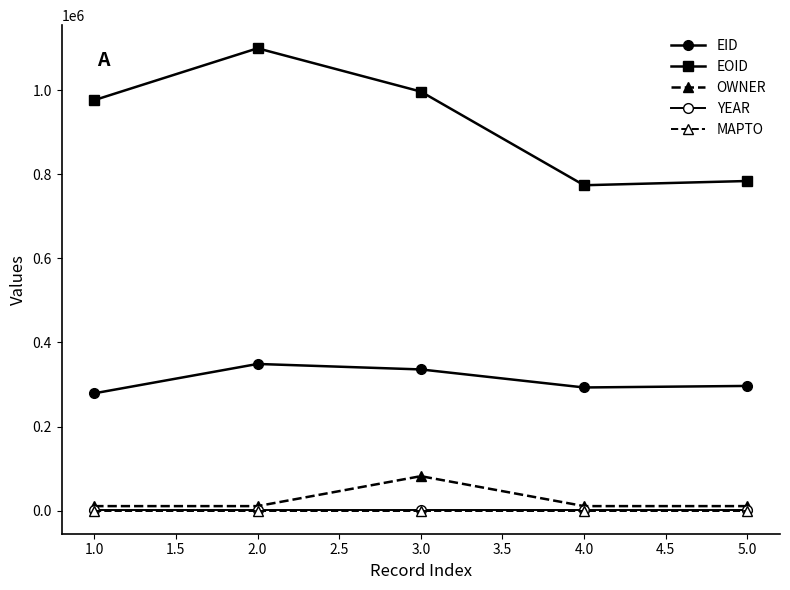

Reading left to right, transcribe all the data shown in this chart.

EID: 279039	348866	335818	292914	296582
EOID: 976446	1099772	996786	773974	784061
OWNER: 10692	10692	81929	10694	10694
YEAR: 2018	2018	2018	2018	2018
MAPTO: 0	0	0	0	0